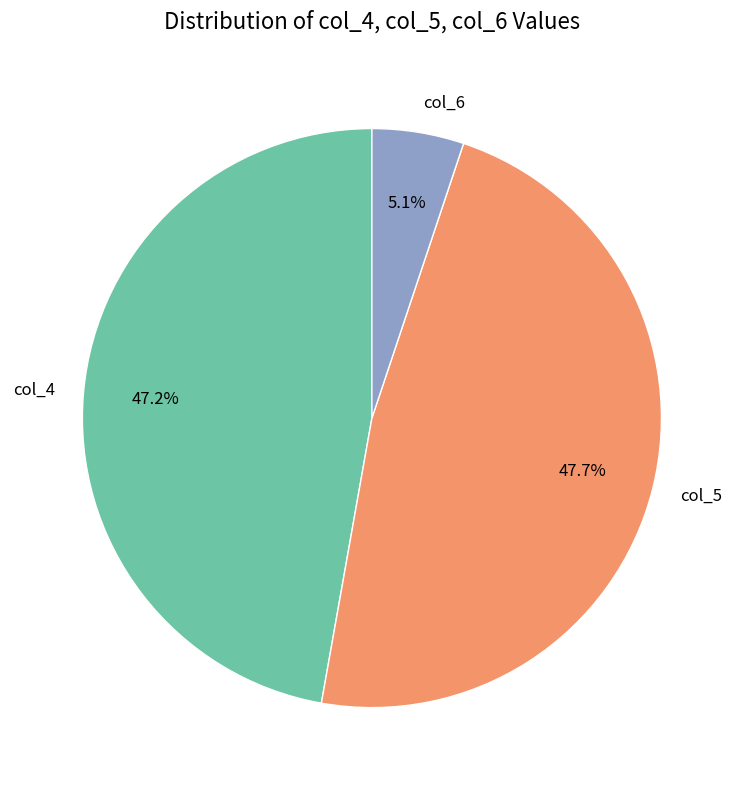

Is there any slice that represents more than half of the pie?

No